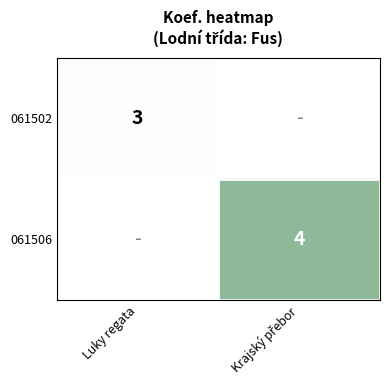

What is the maximum value shown in the chart?

4.0